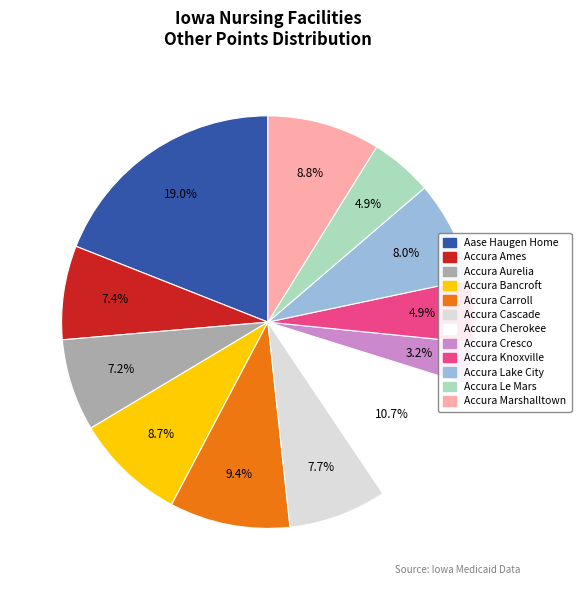

Is there a majority slice in this chart?

No